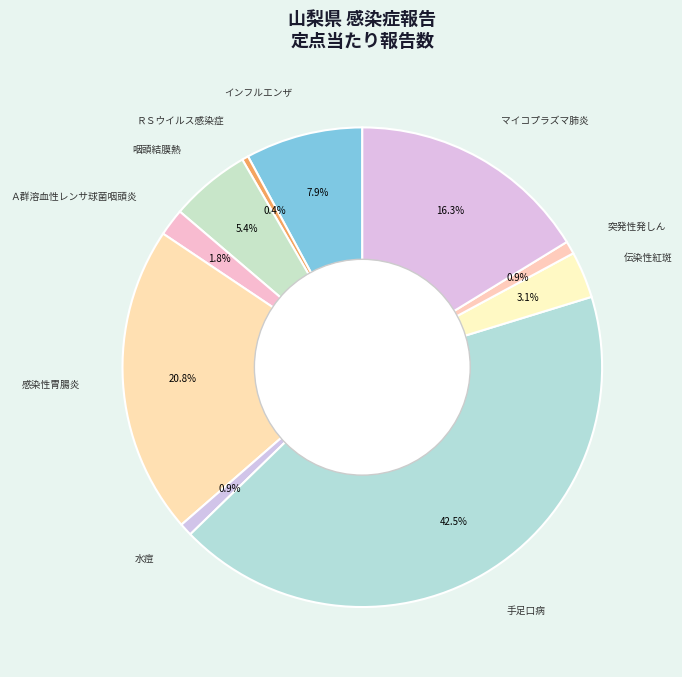

Is 手足口病 the majority of the pie?

No